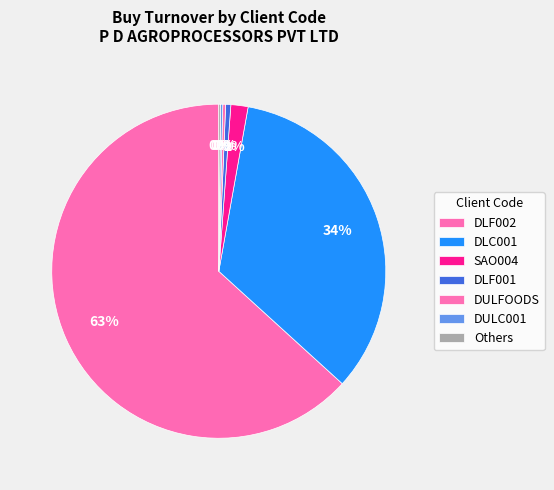

What is the change in value from DLC001 to DLF001?

-40220291955